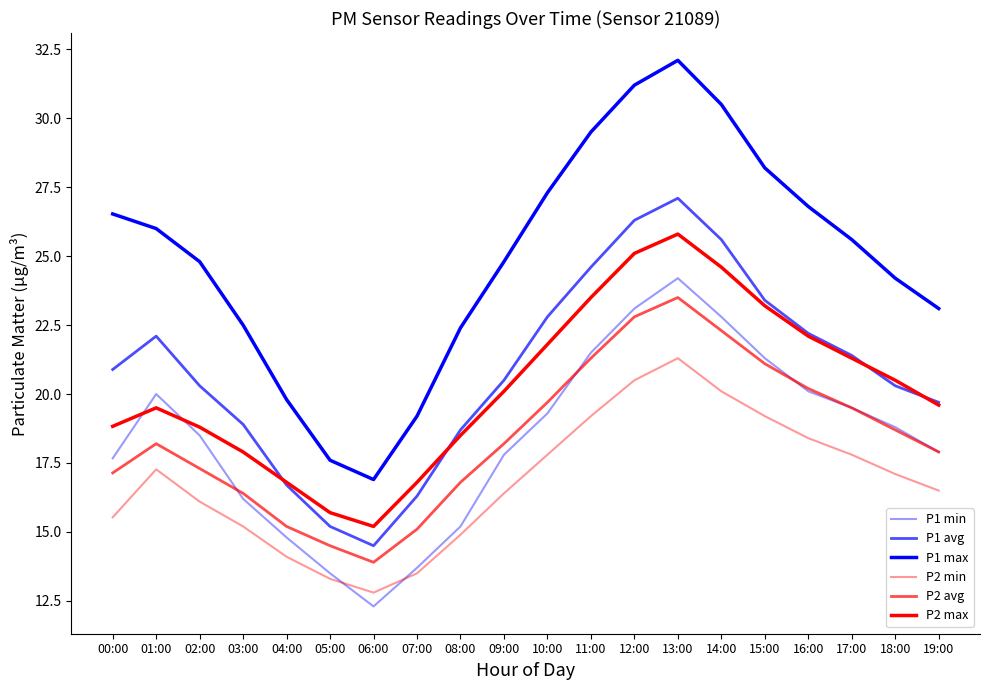

At which label is P2 min closest to 17?

18:00